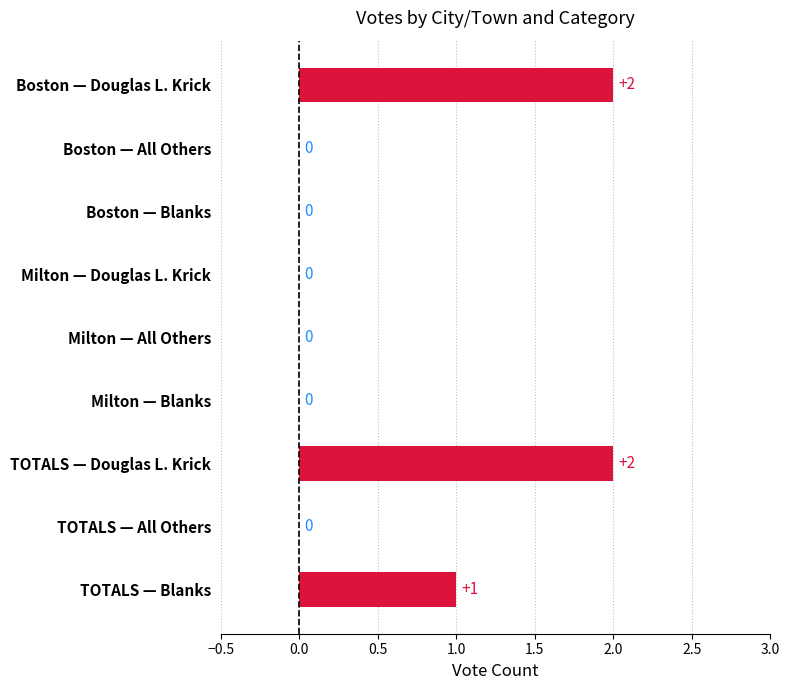

What is the sum of all values?

5